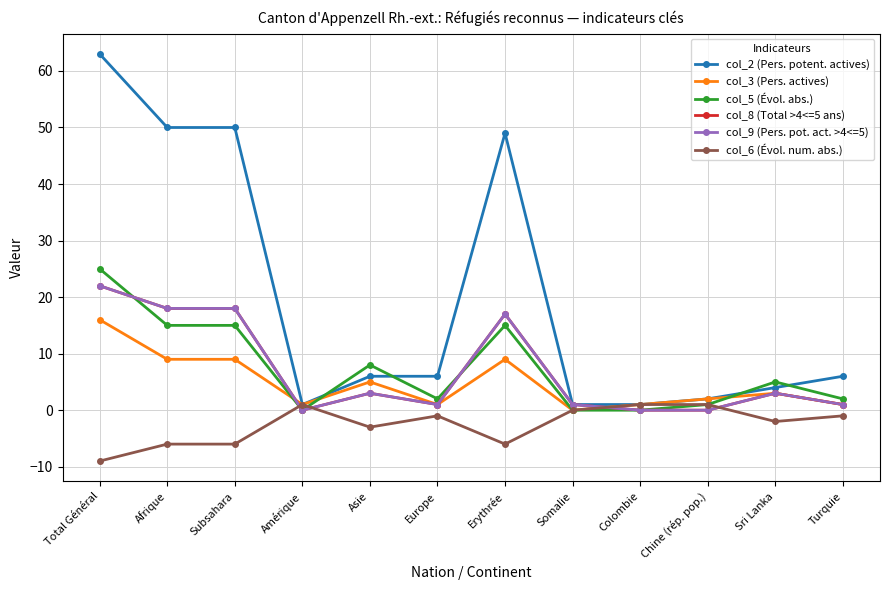

At which label is col_3 (Pers. actives) closest to 8?

Afrique